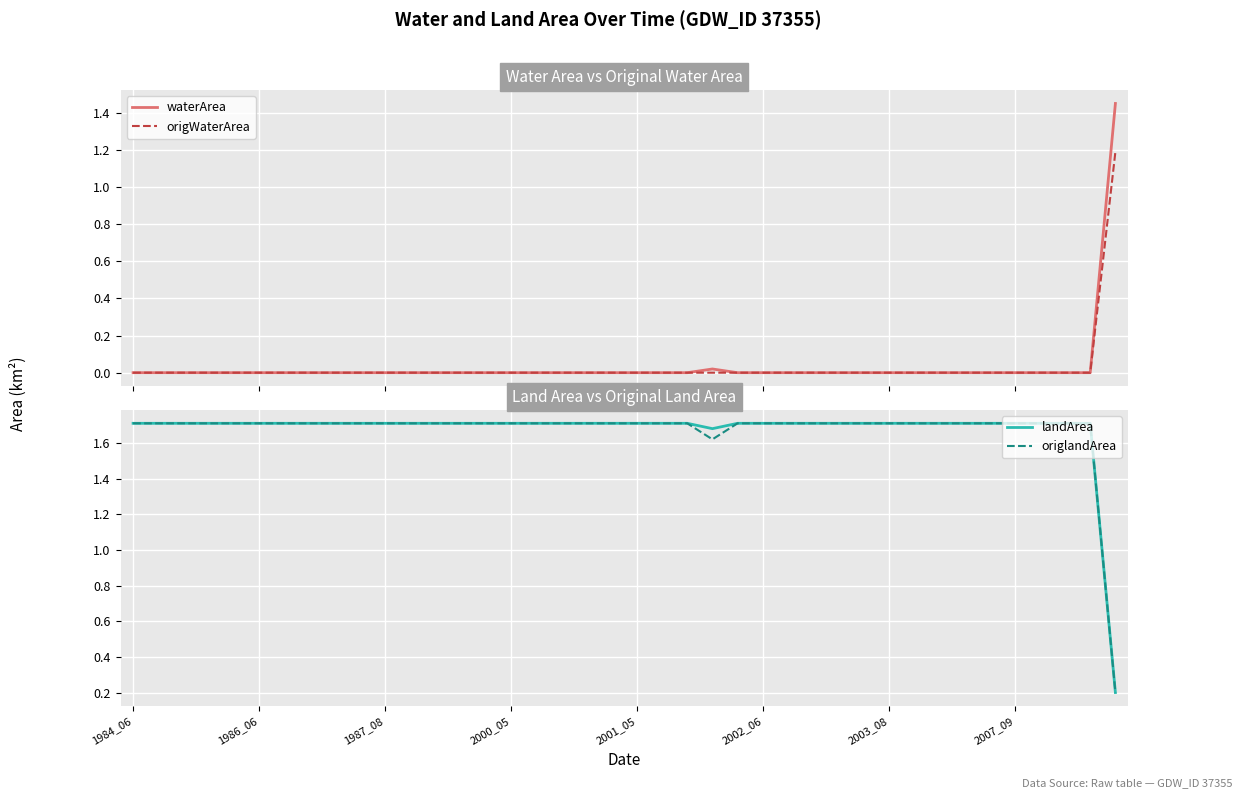

The landArea series shows 1.7 at 1986_06. True or false?

True